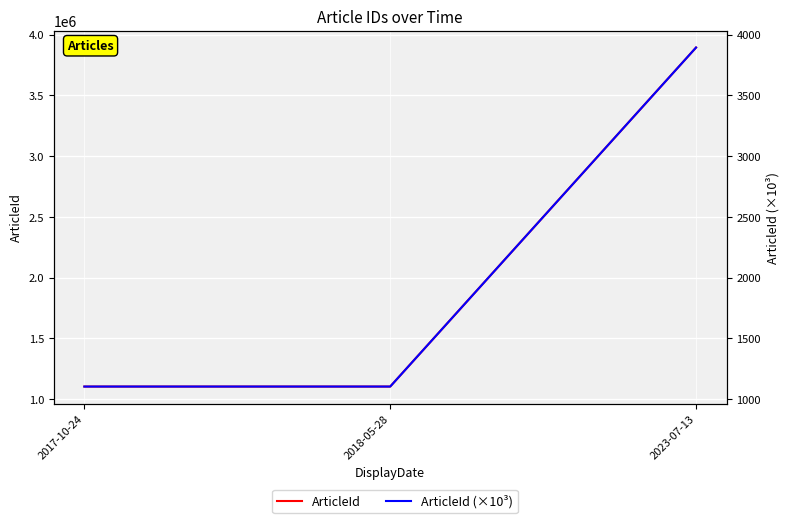

Which series changed the most between 2017-10-24 and 2018-05-28?

ArticleId